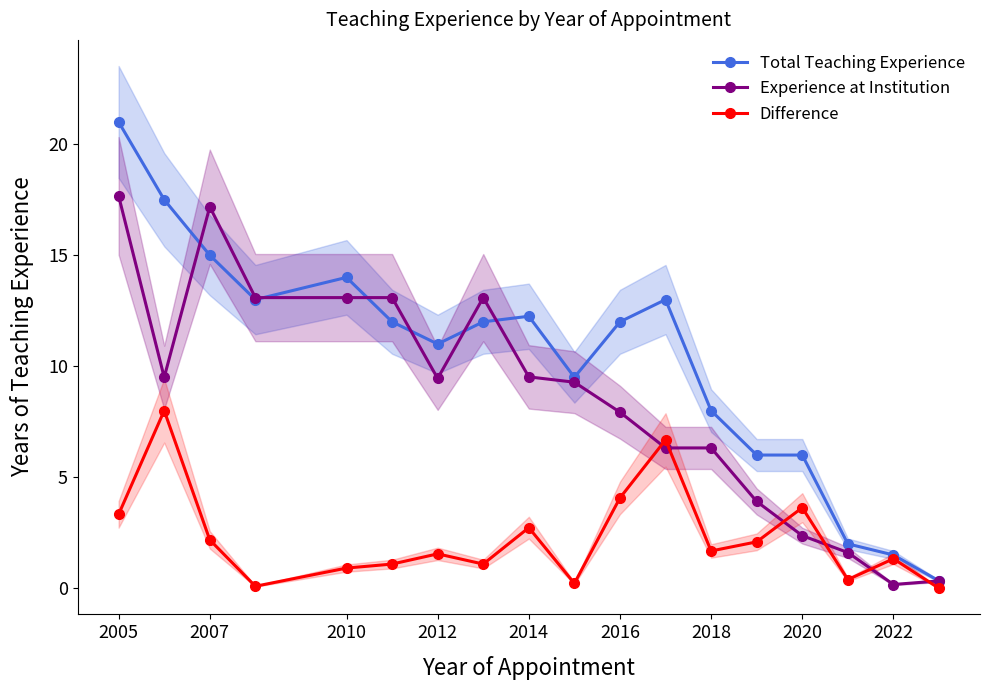

Rank the series by their average value, from lowest to highest.

Difference, Experience at Institution, Total Teaching Experience